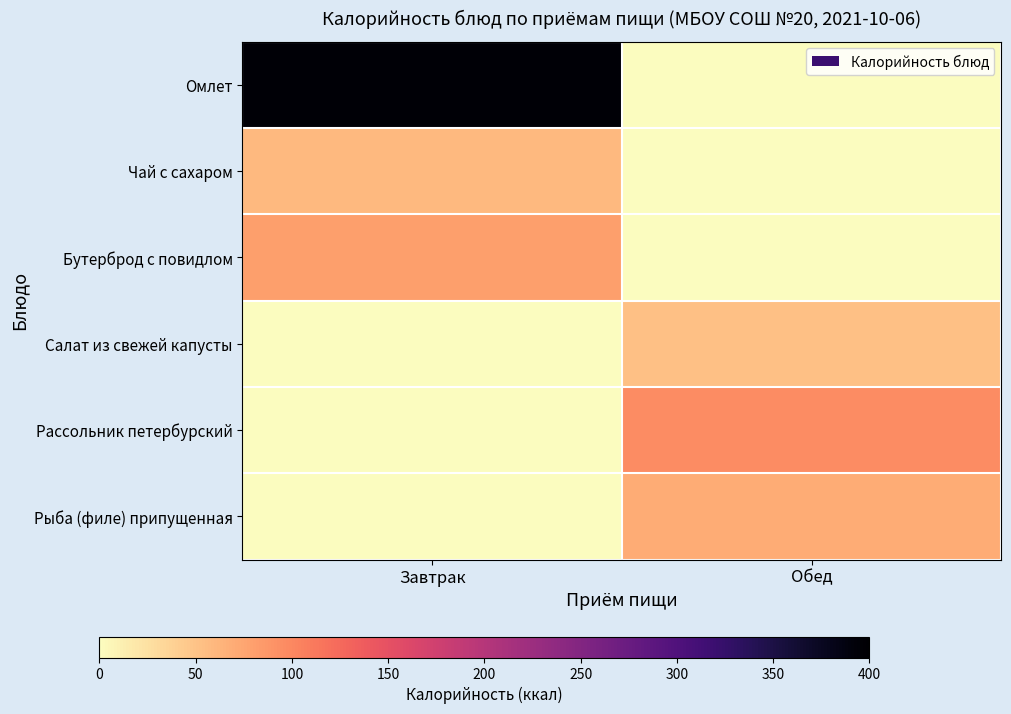

What is the difference between the highest and lowest values at Обед?

96.6